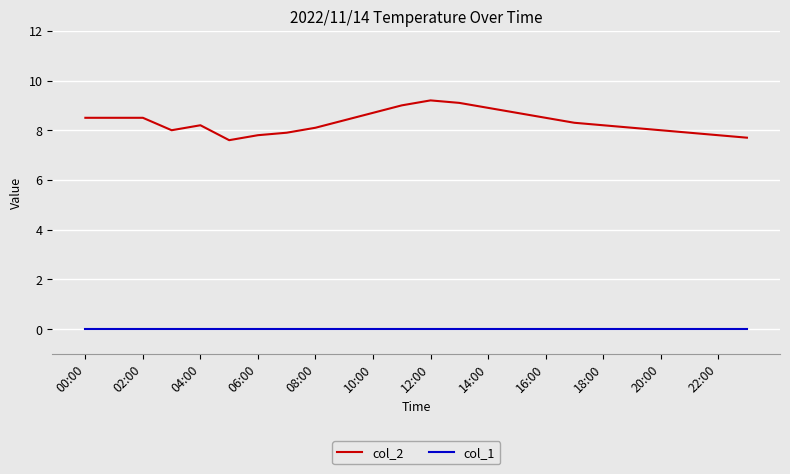

Which series has the largest total across all categories?

col_2